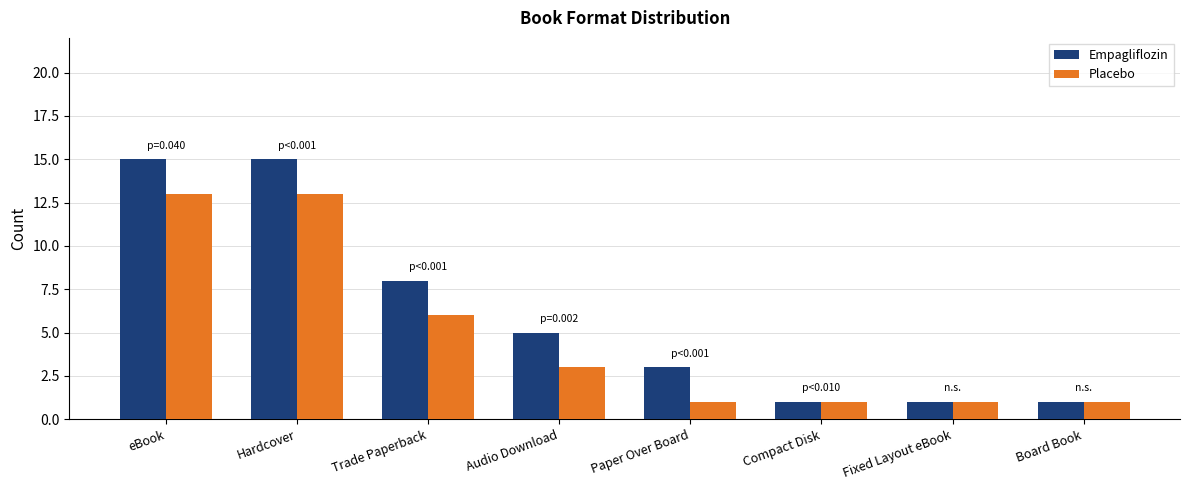

Does the chart contain stacked bars?

No